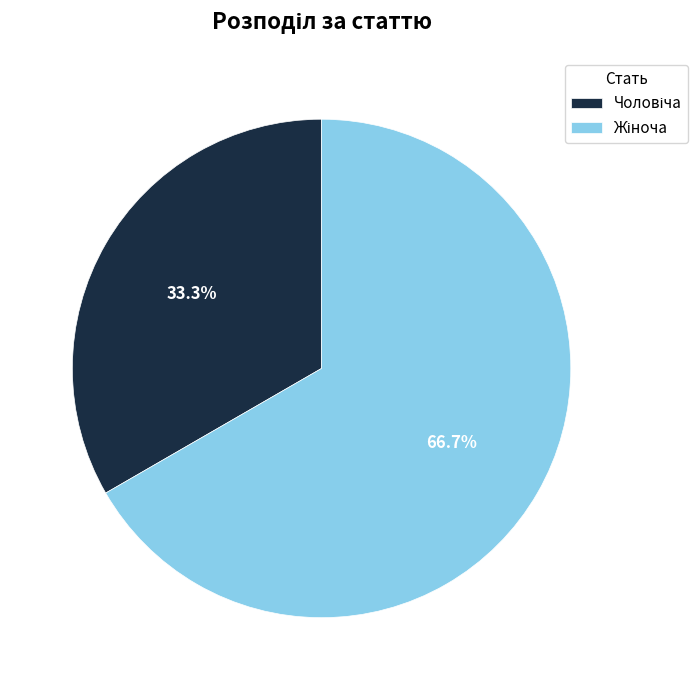

Is there a majority slice in this chart?

Yes